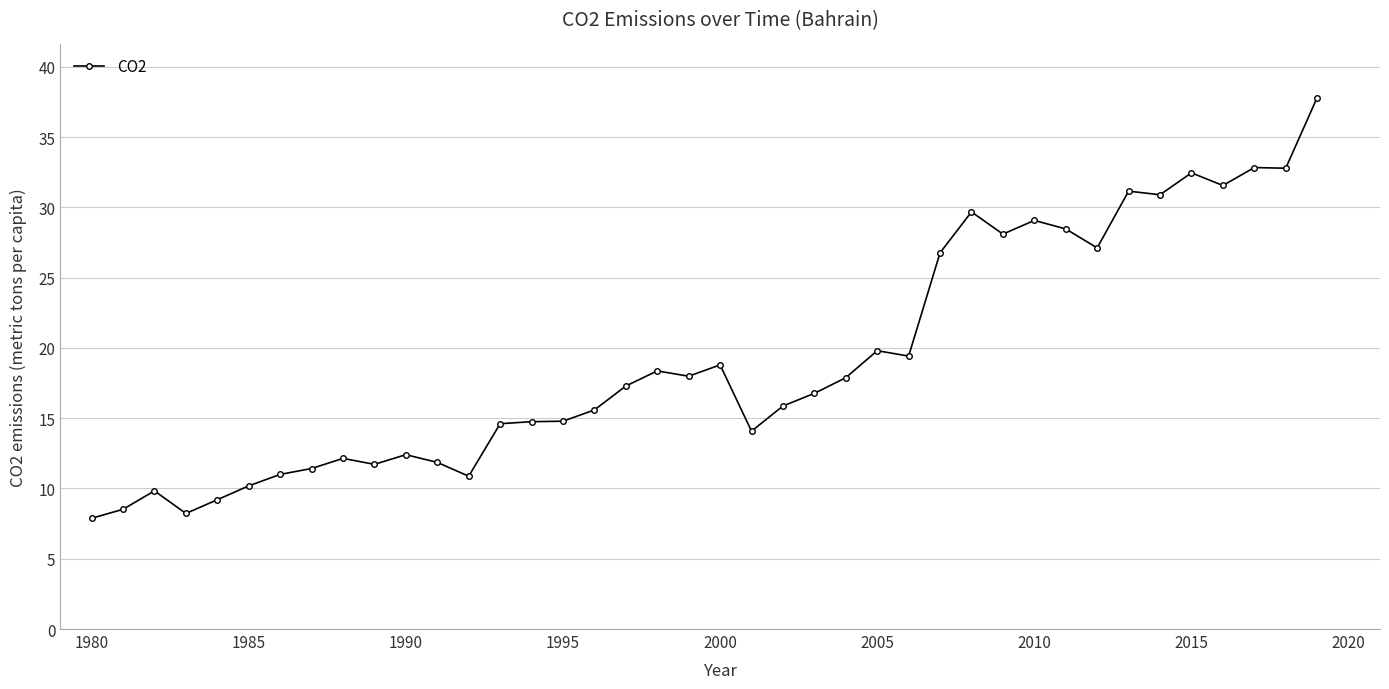

True or false: there are more than 0 points higher than both neighbors.

True